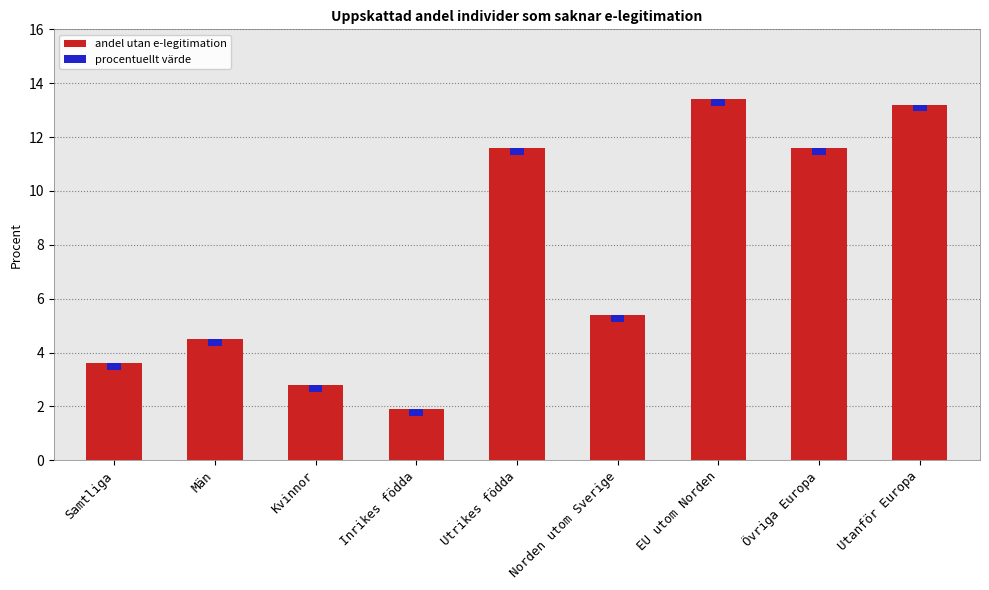

What is the difference between the second highest and second lowest values?

10.4